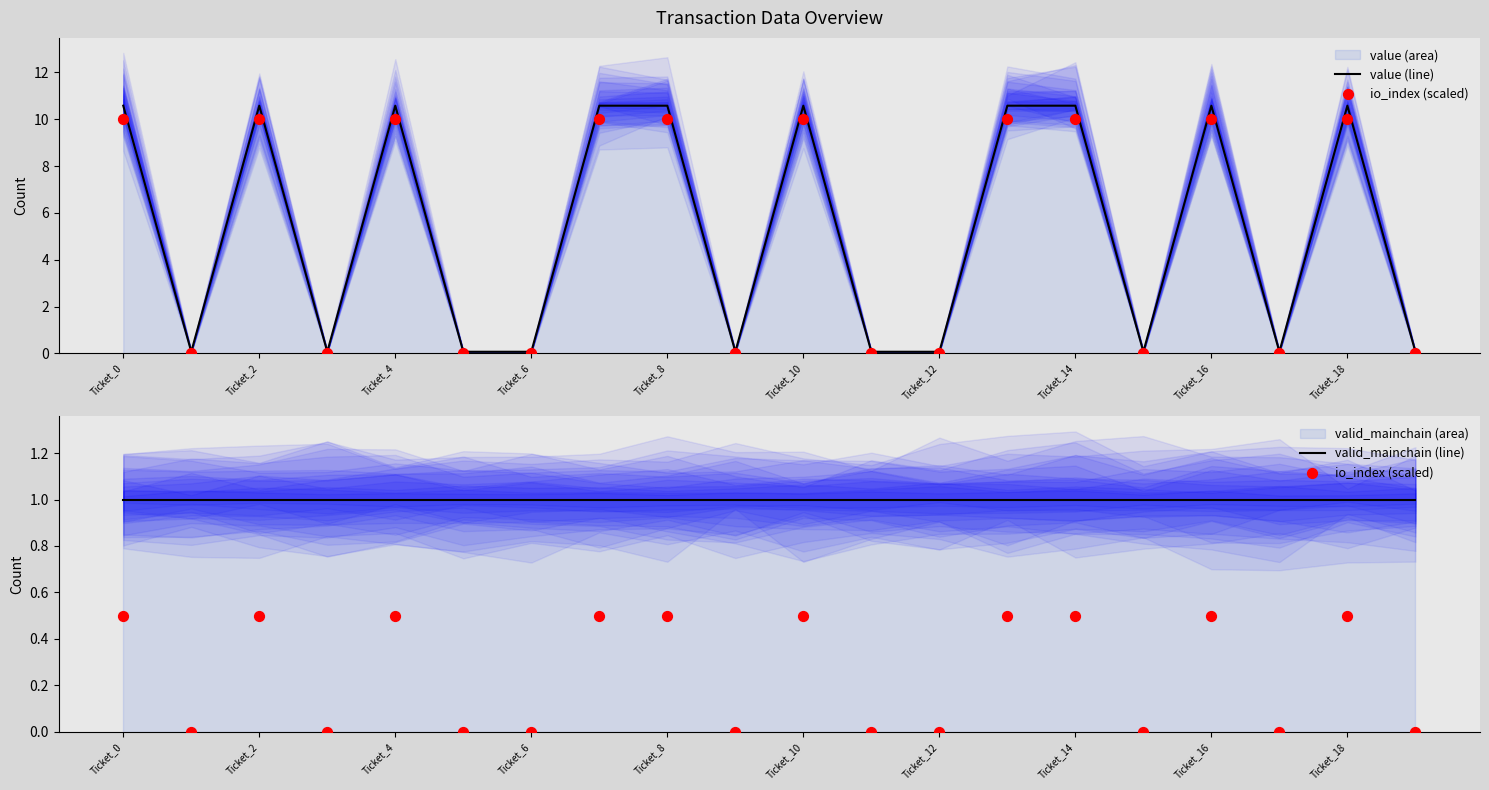

What is the total value across all series at 18?

12.1